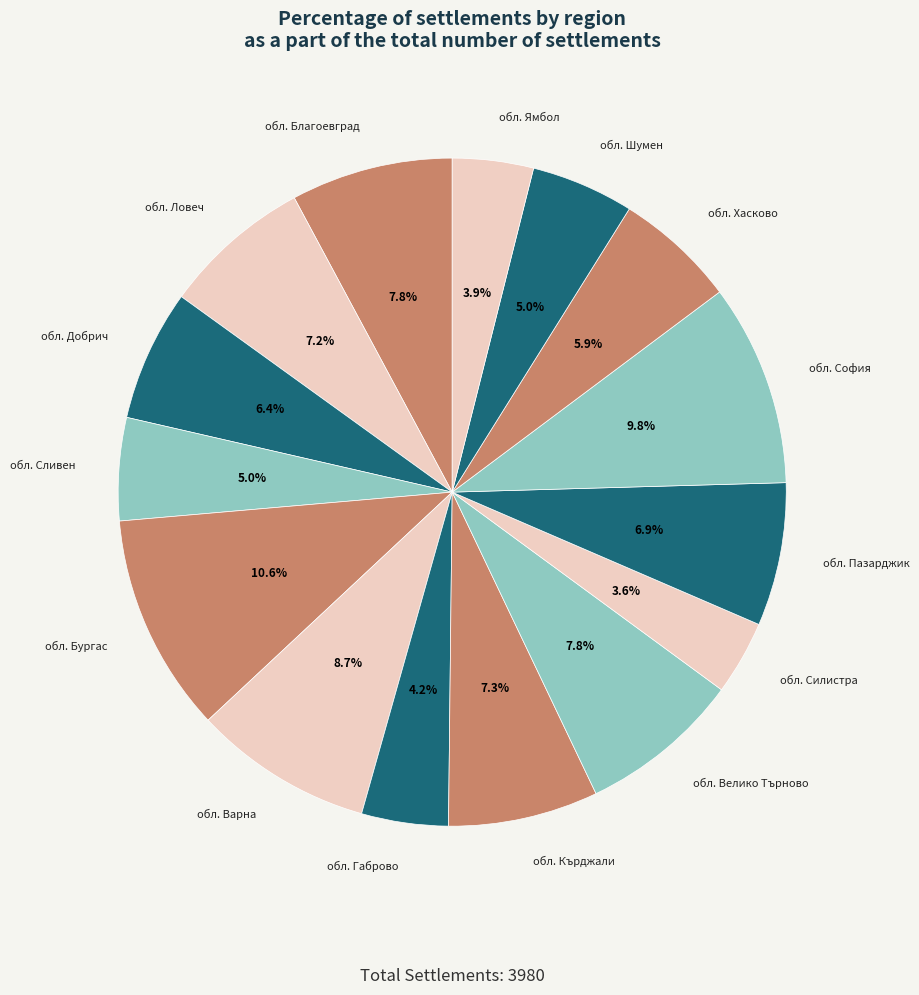

To the nearest percent, what is the difference between the largest and smallest slice percentages?

7%